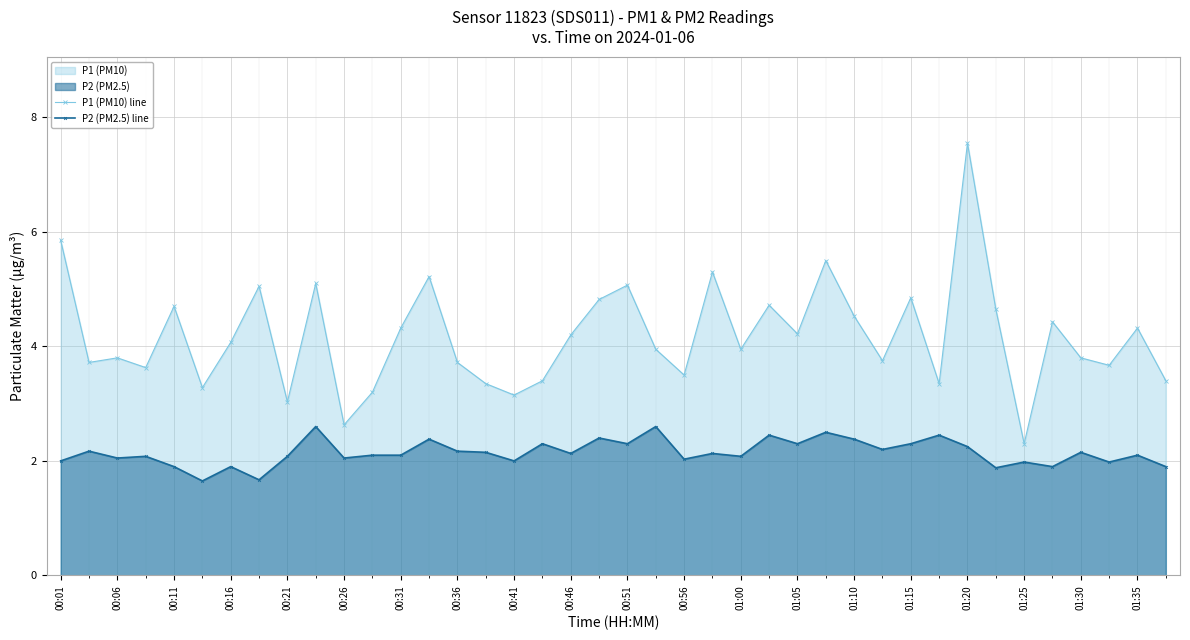

What is the value of the P2 (PM2.5) line point at the 18th from the left?

2.3